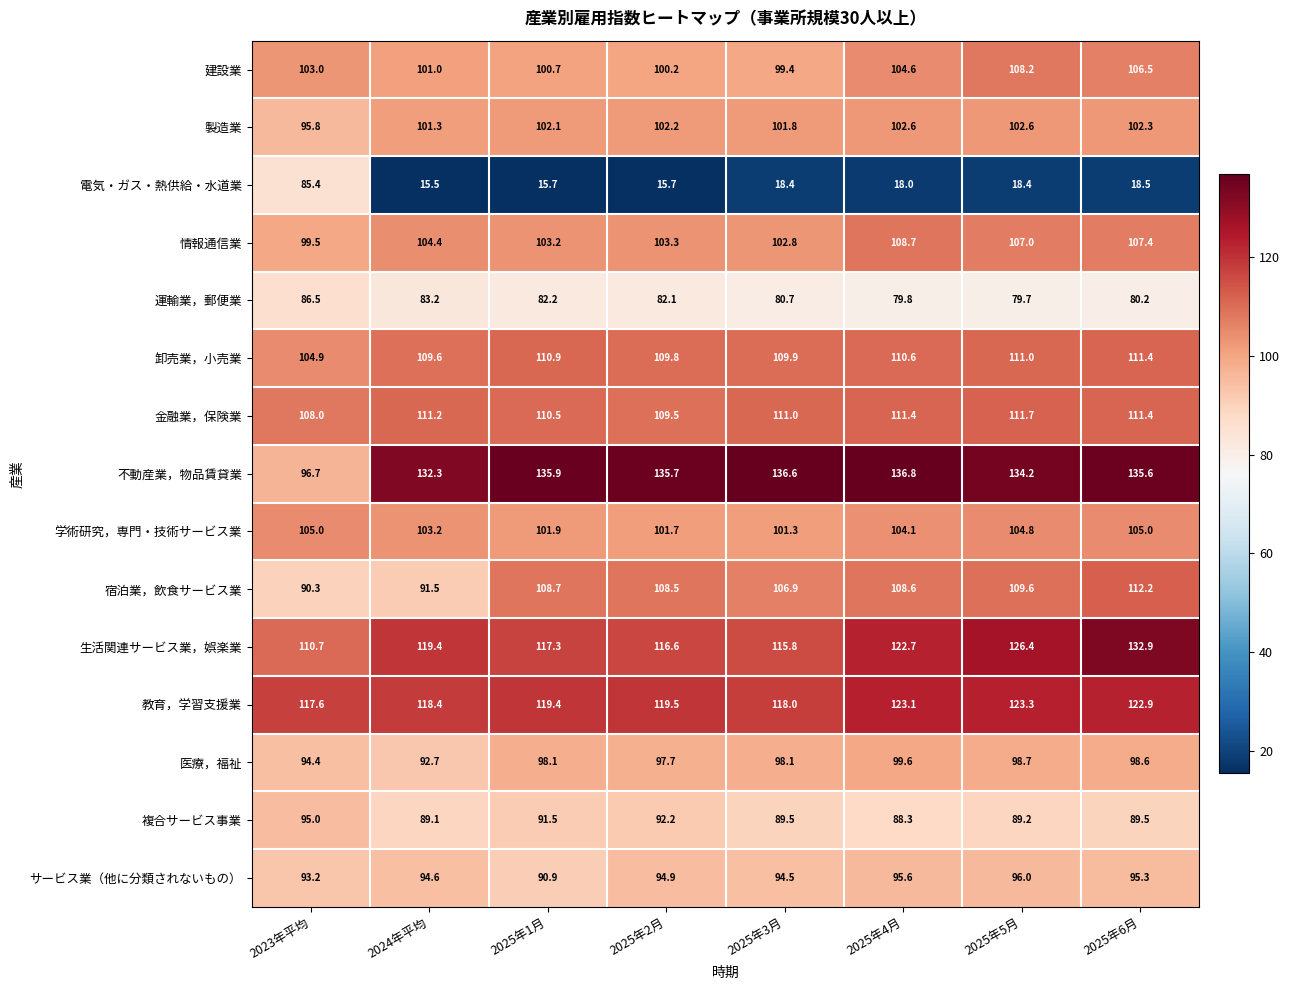

The value of 電気・ガス・熱供給・水道業 at 2024年平均 is 10.1. True or false?

False